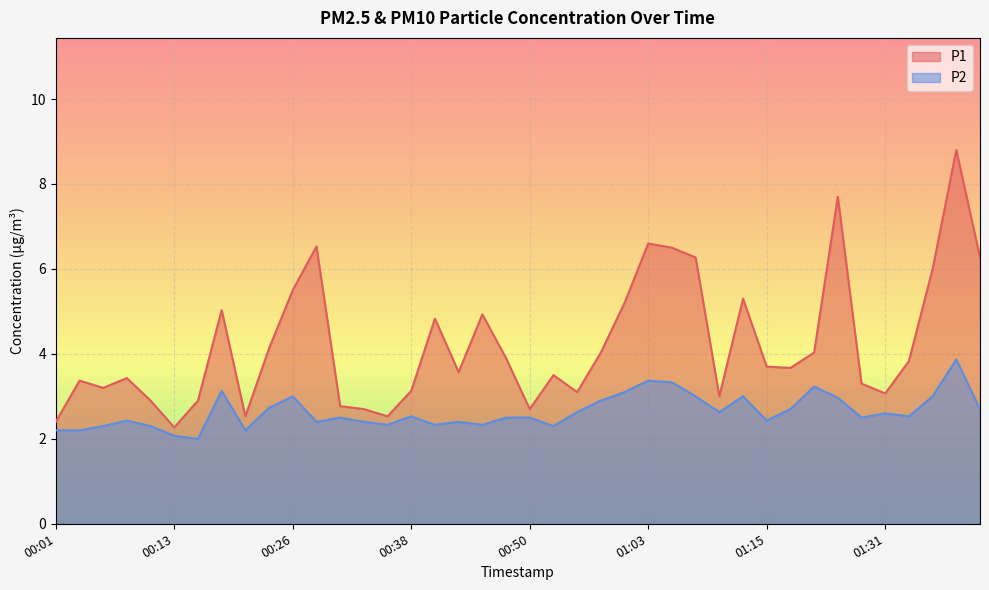

True or false: P2 has more than 2 interior local peaks.

True